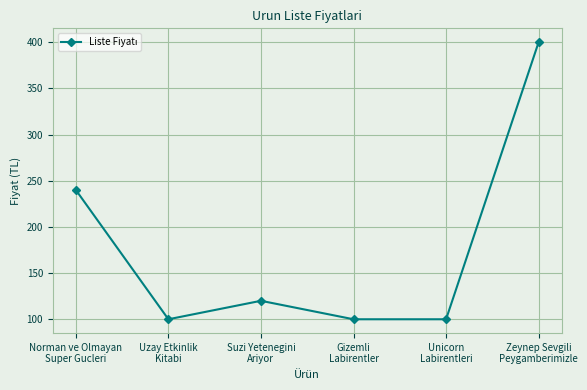

What is the maximum value shown in the chart?

400